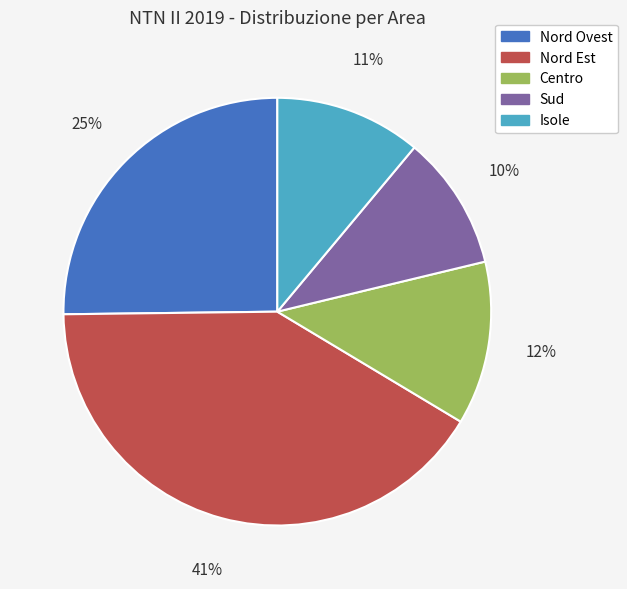

What is the smallest slice in the pie chart?

Sud